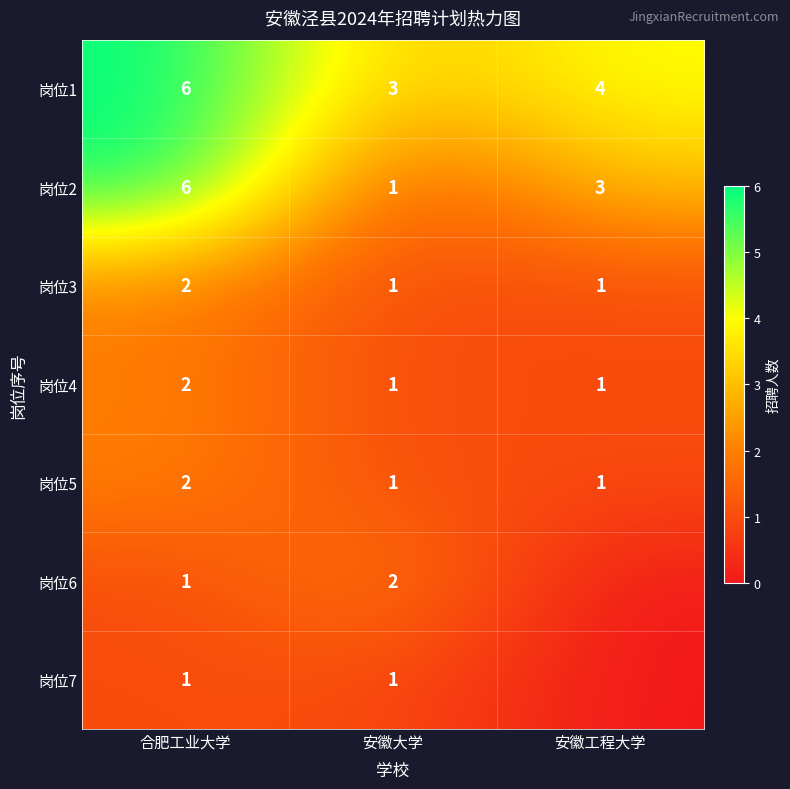

Is the value of 岗位7 at 合肥工业大学 greater than the value of 岗位4 at 合肥工业大学?

No